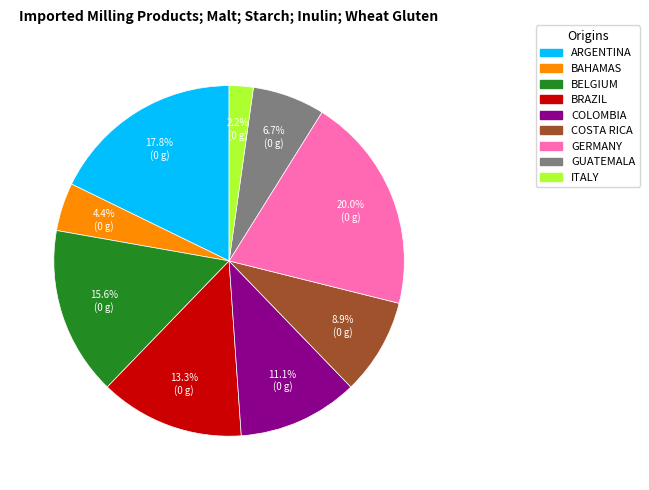

How many segments does this pie chart have?

9